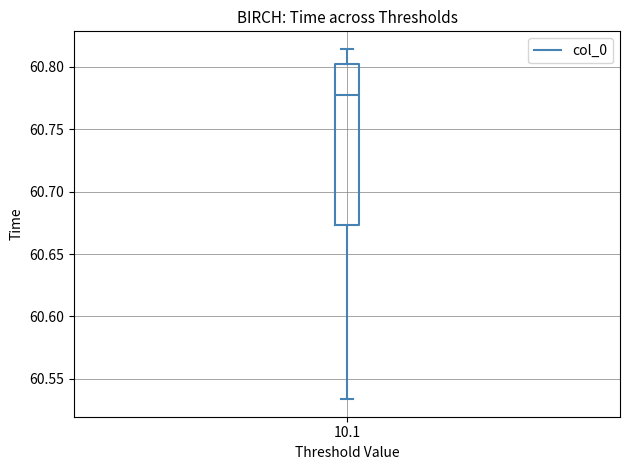

Read this box plot against the y-axis: the position of the median line, the range covered by the box, and the ends of both whiskers. The values are not printed on the chart, so give them approximately, as read against the axis.

median 60.780, box 60.675 to 60.800, whiskers 60.535 to 60.815